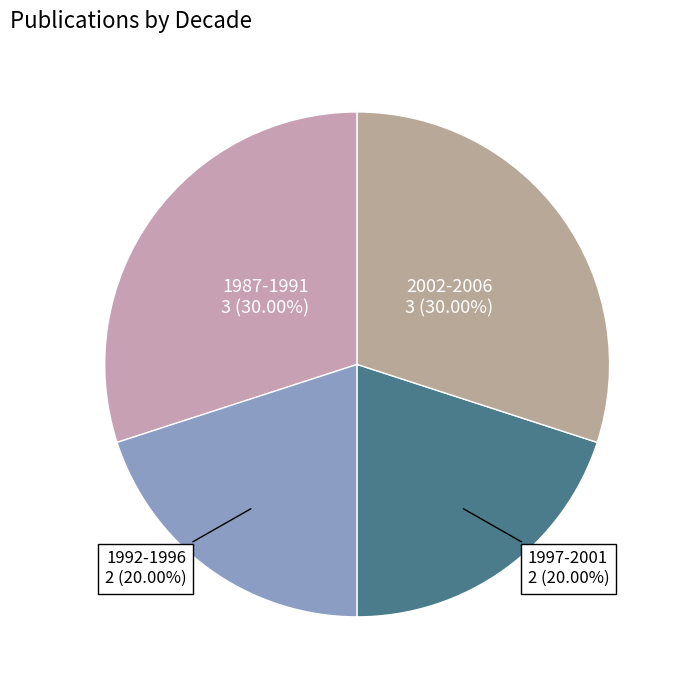

Is there a majority slice in this chart?

No